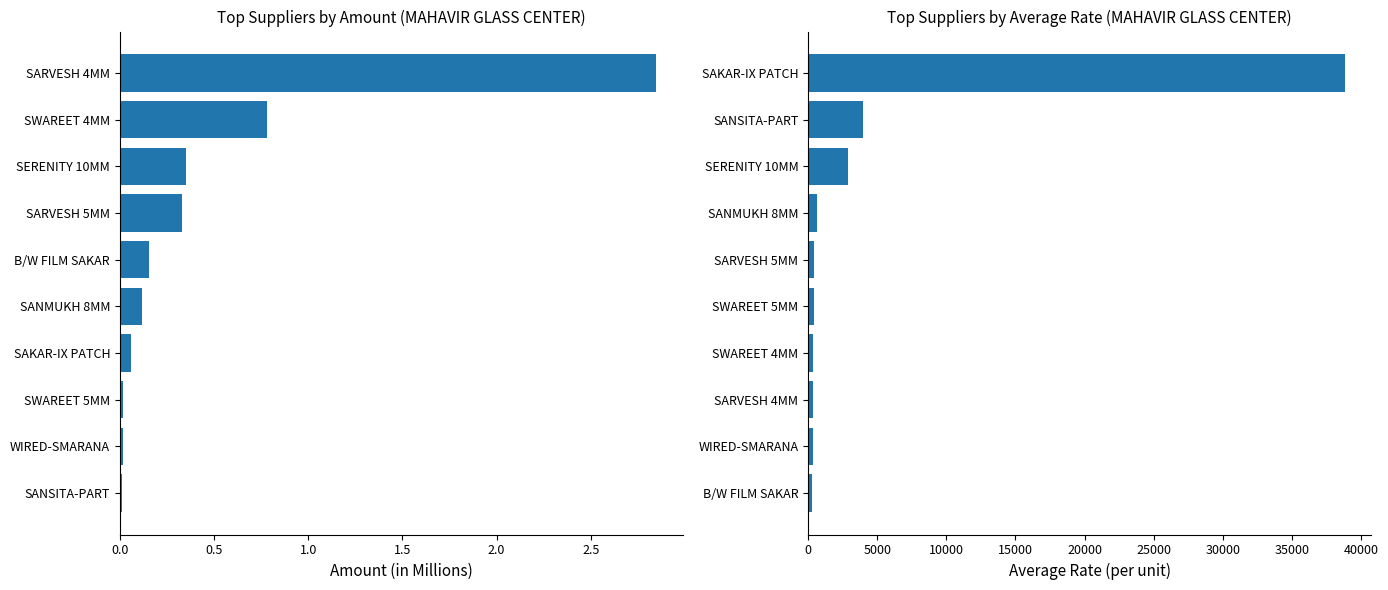

List the series in order of their peak value, highest first.

AvgRate, Amount (M)